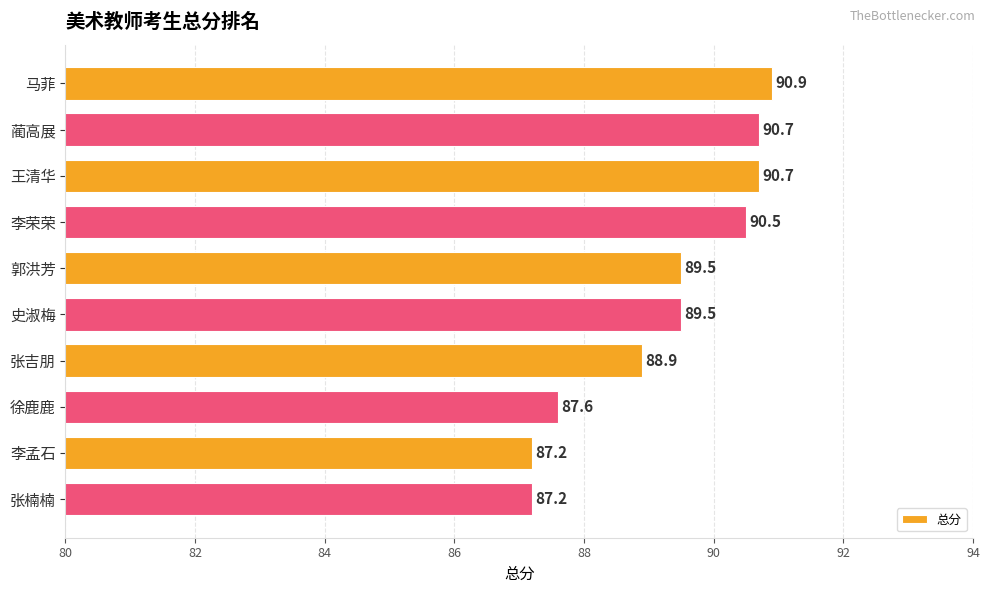

What is the difference between the maximum and second lowest values?

3.7